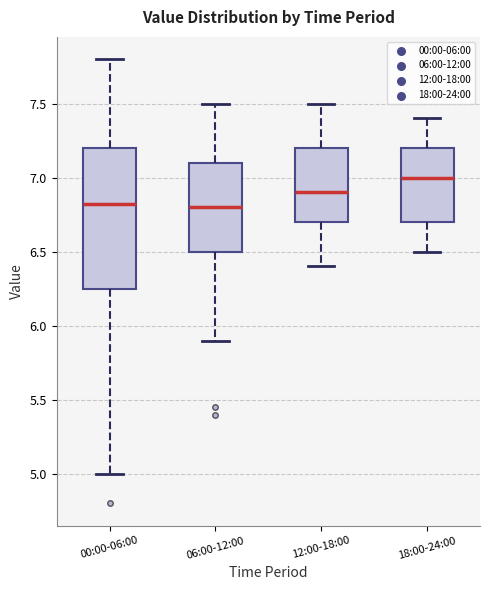

Reading left to right, transcribe this box plot: for each box, give where its median line is, the range the box spans, and where its two whiskers end, as read against the y-axis. The values are not printed on the chart, so give them approximately, as read against the axis.

00:00-06:00: median 6.80, box 6.25 to 7.20, whiskers 5.00 to 7.80
06:00-12:00: median 6.80, box 6.50 to 7.10, whiskers 5.90 to 7.50
12:00-18:00: median 6.90, box 6.70 to 7.20, whiskers 6.40 to 7.50
18:00-24:00: median 7.00, box 6.70 to 7.20, whiskers 6.50 to 7.40